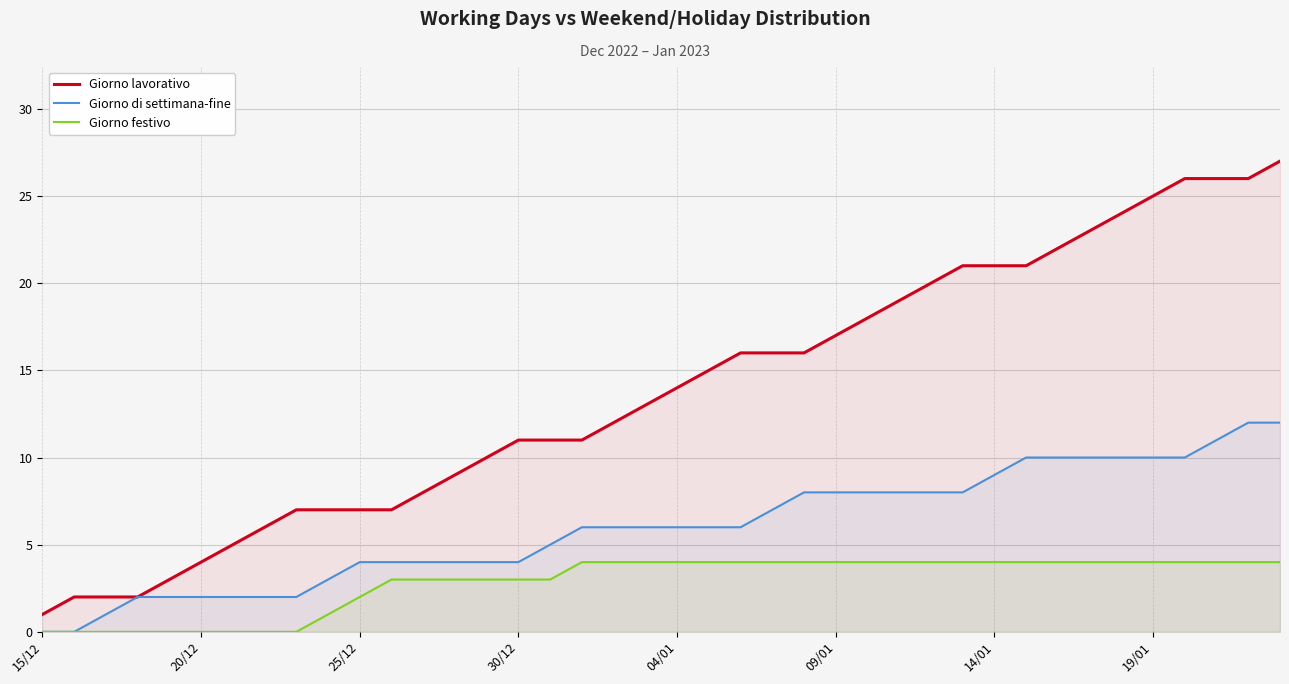

List the series in order of their overall mean, highest first.

Giorno lavorativo, Giorno di settimana-fine, Giorno festivo